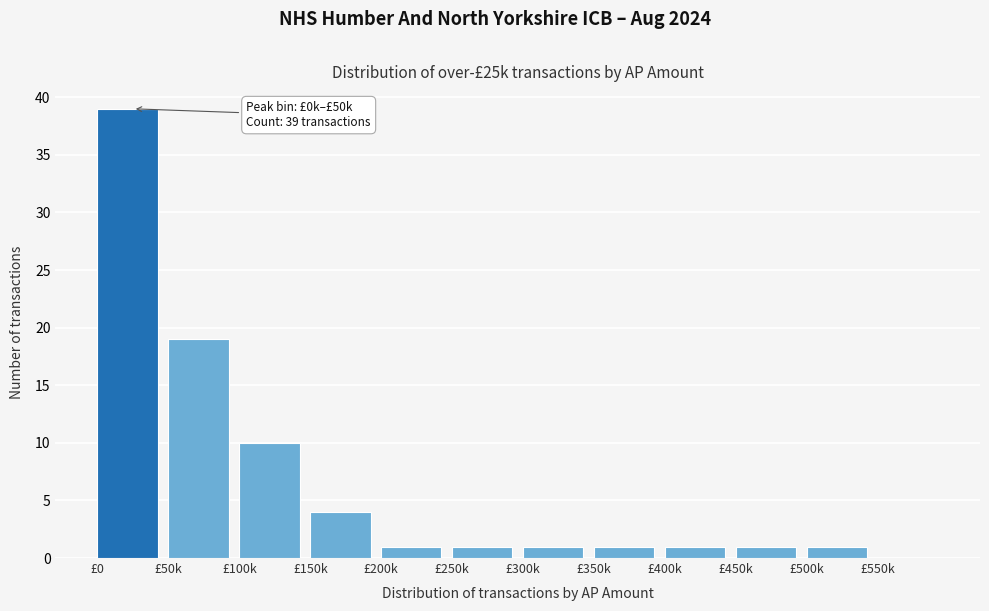

Reading left to right, extract all data points from this chart.

£0=39	£50k=19	£100k=10	£150k=4	£200k=1	£250k=1	£300k=1	£350k=1	£400k=1	£450k=1	£500k=1	£550k=0